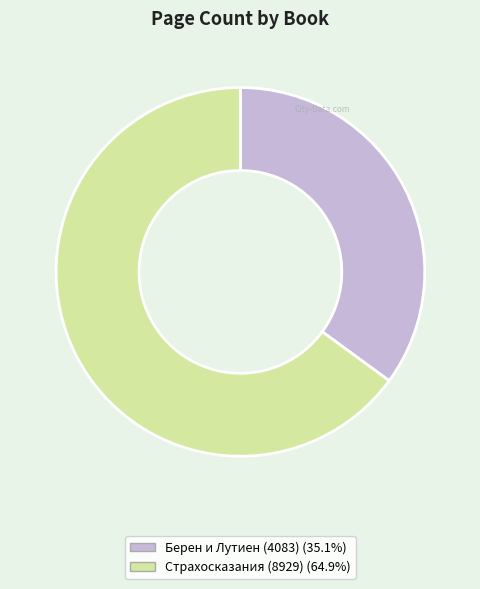

How many segments does this pie chart have?

2